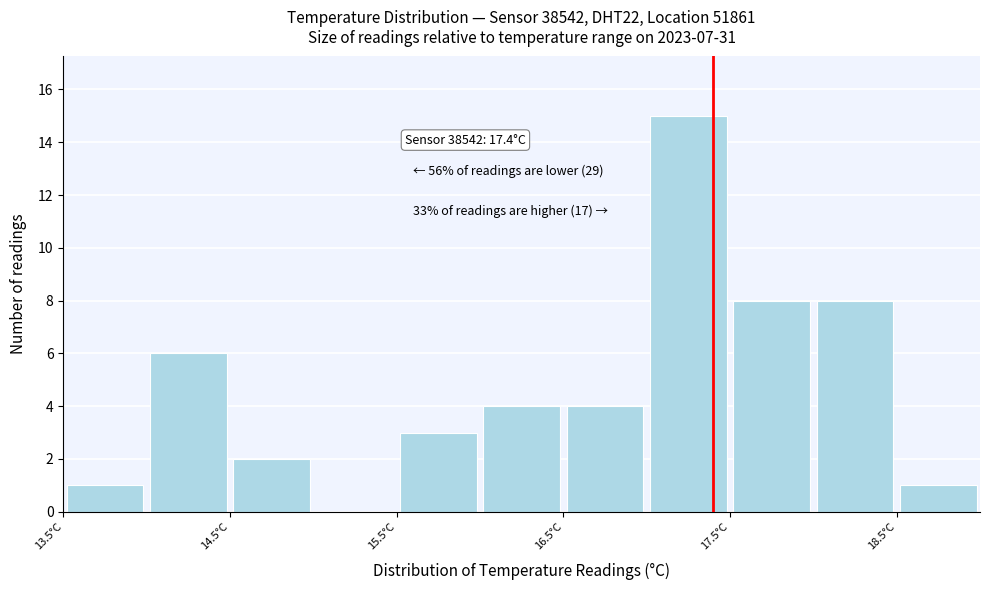

Which range on the x-axis has the tallest bar?

17.0 to 17.5